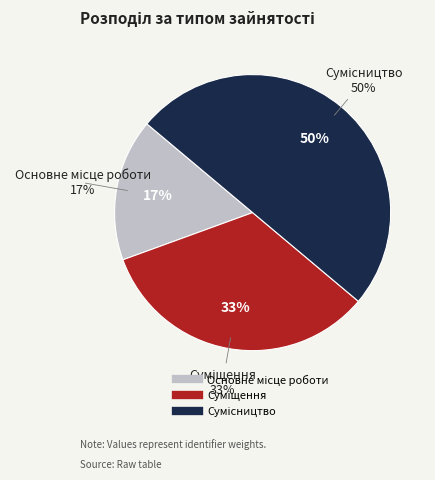

To the nearest percent, what is the combined percentage of Суміщення and Основне місце роботи?

50%